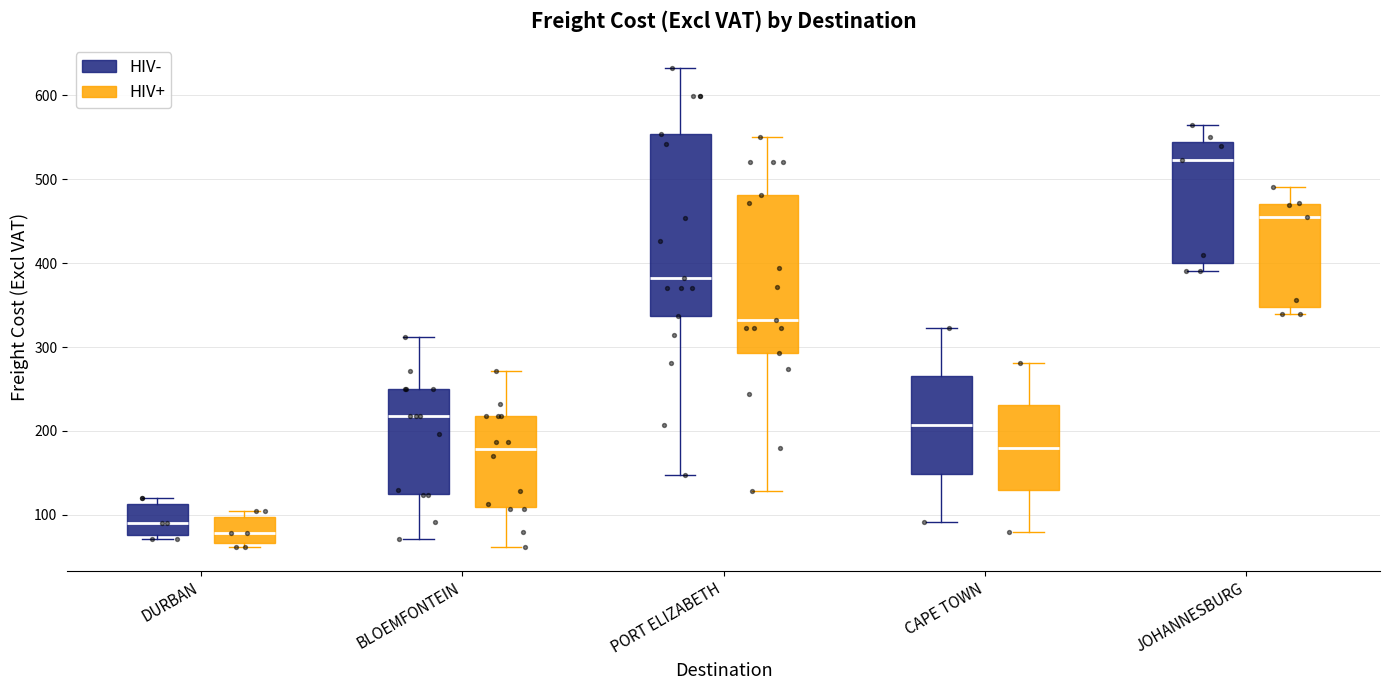

Which box has the highest median line?

JOHANNESBURG (HIV-)